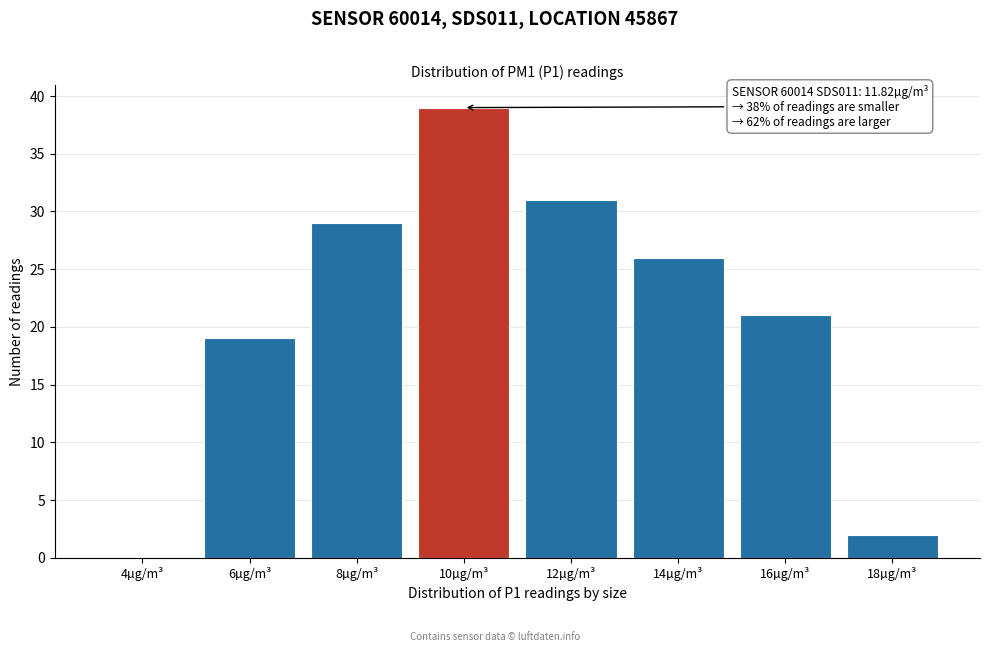

Reading left to right, list all the values displayed in this chart.

4µg/m³=0	6µg/m³=19	8µg/m³=29	10µg/m³=39	12µg/m³=31	14µg/m³=26	16µg/m³=21	18µg/m³=2